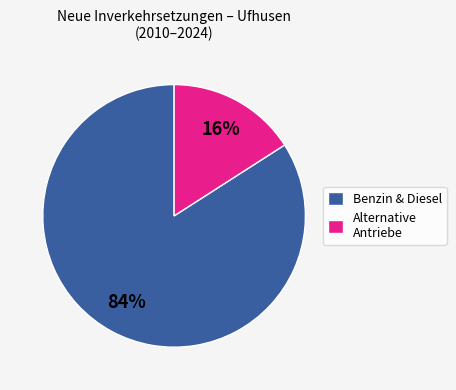

Which has a higher value, Benzin & Diesel or Alternative Antriebe?

Benzin & Diesel